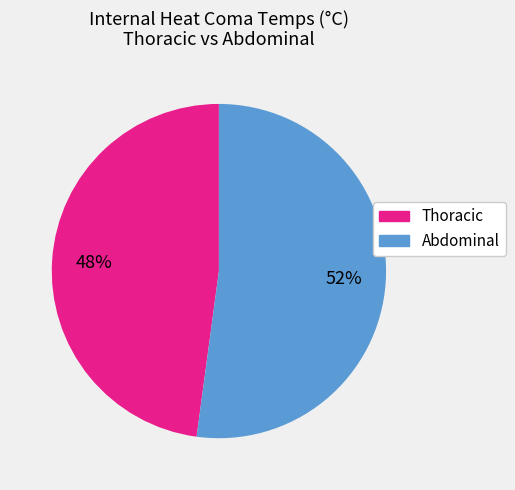

Is there any slice that represents more than half of the pie?

Yes